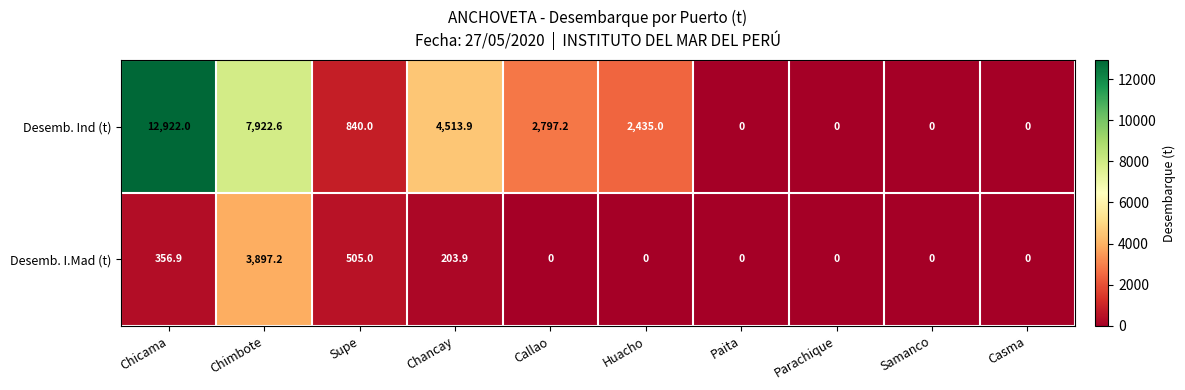

Where is Desemb. Ind (t) nearest to the value 6461?

Chimbote